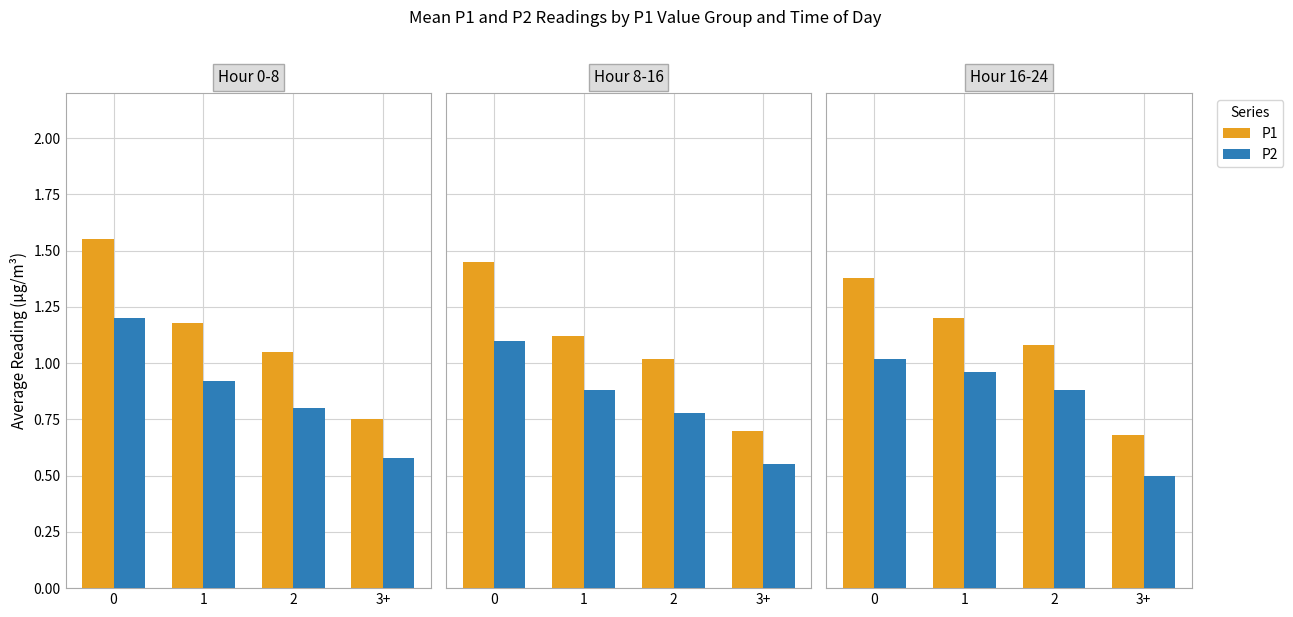

Is it true that P1 equals 0.7 at 3+?

True